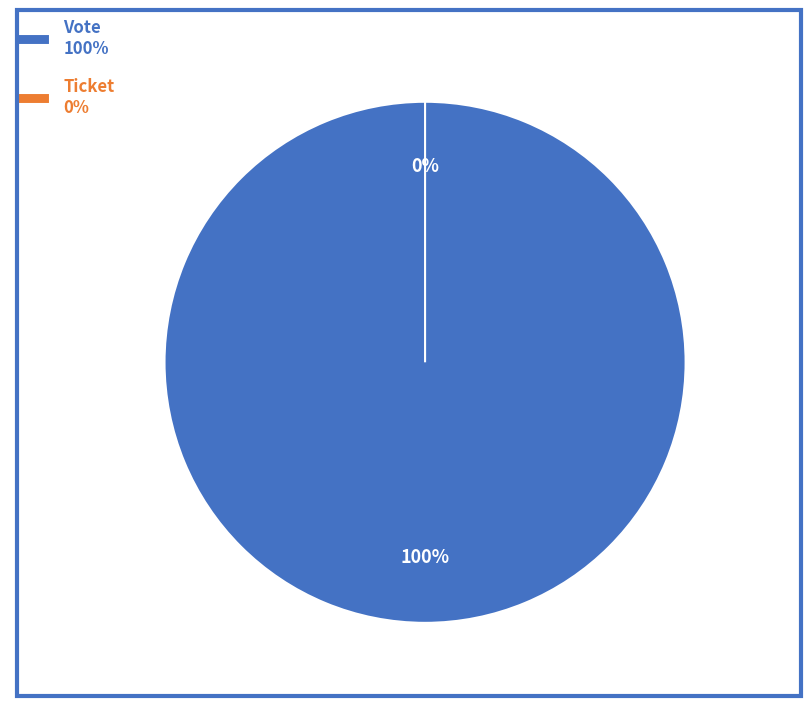

Combined, what portion of the pie is Ticket and Vote?

100.0%